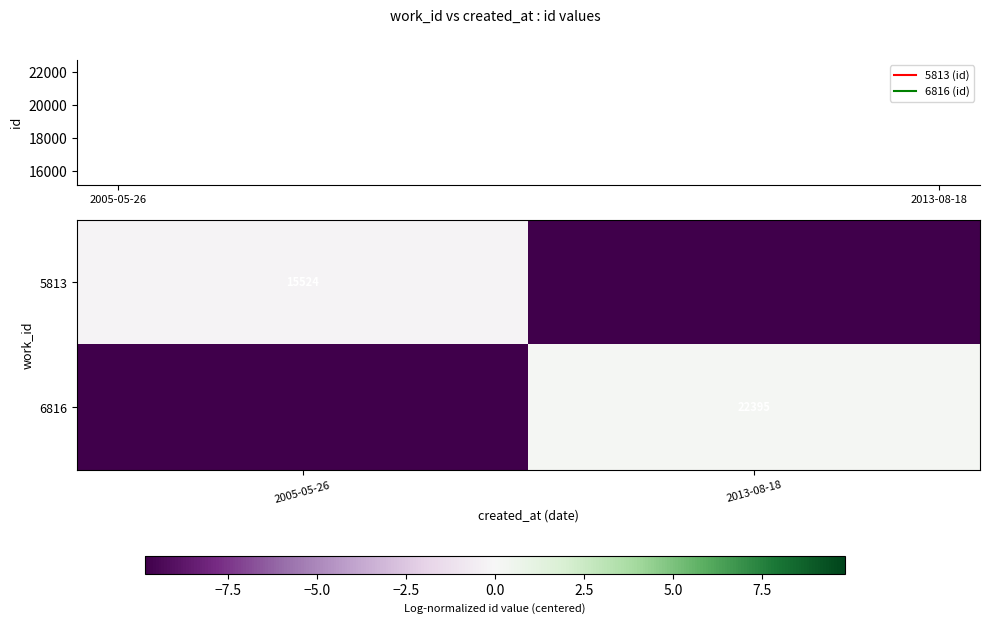

At which category is the sum across all series the highest?

2013-08-18